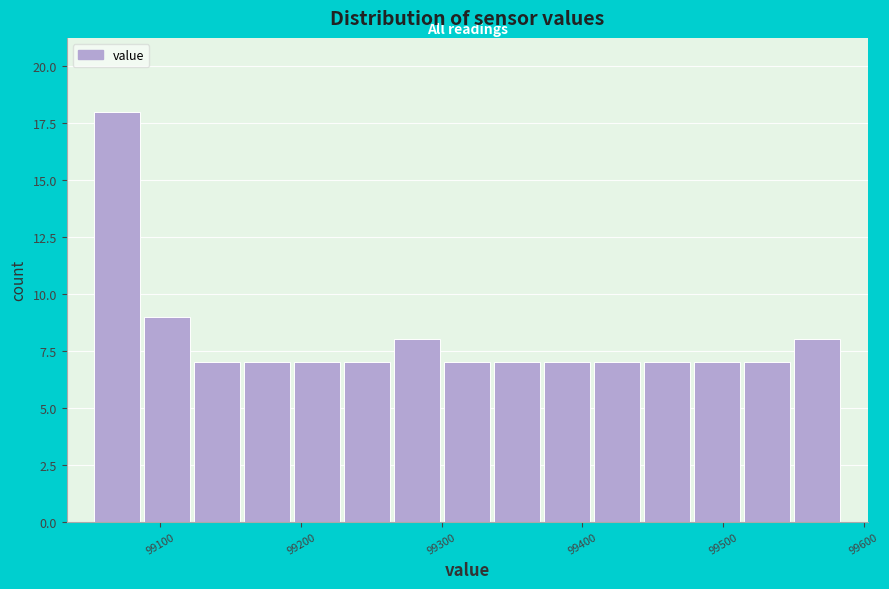

Read against the x-axis, roughly where is the centre of the tallest bar?

99070